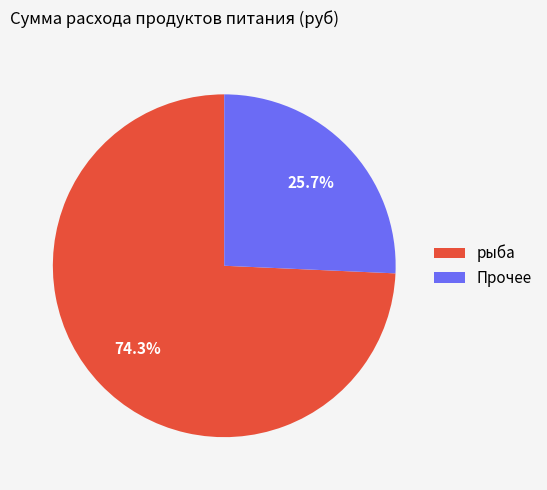

Count the number of slices in the pie.

2